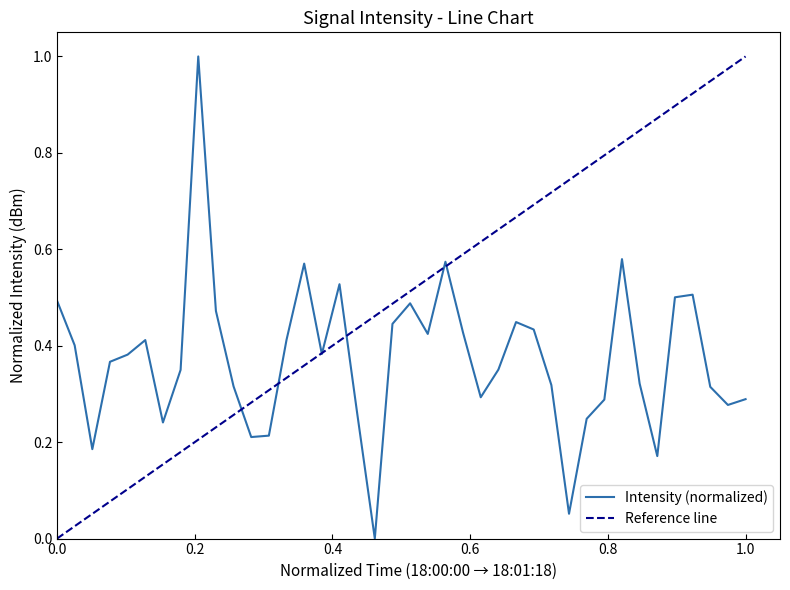

What is the average value?

0.4